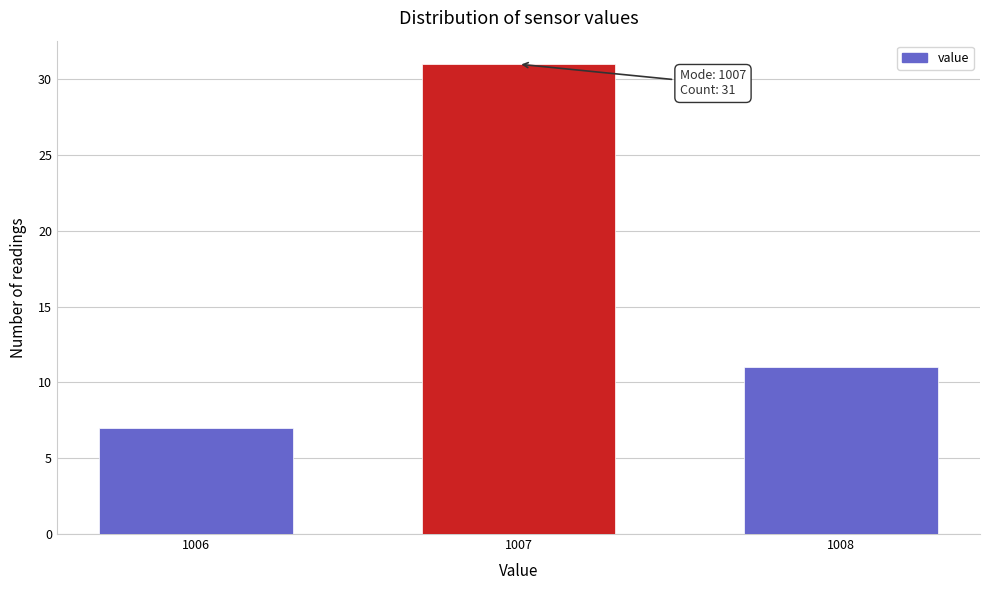

Reading left to right, transcribe all the data shown in this chart.

1006=7	1007=31	1008=11